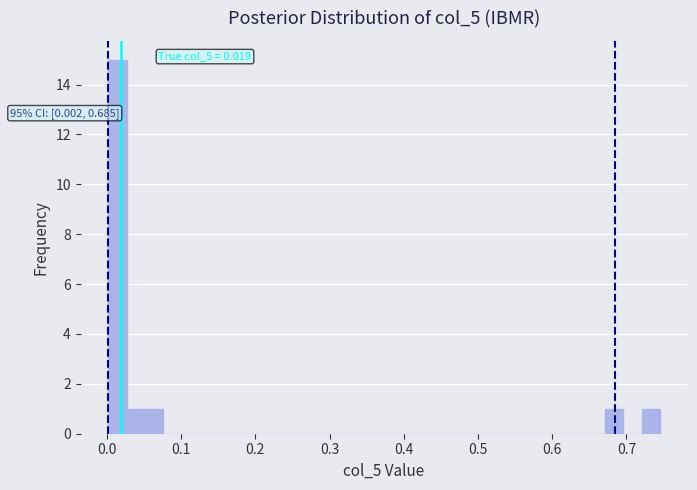

Around what value on the x-axis is the tallest bar? Give the approximate position of its centre, as read against the axis.

0.01